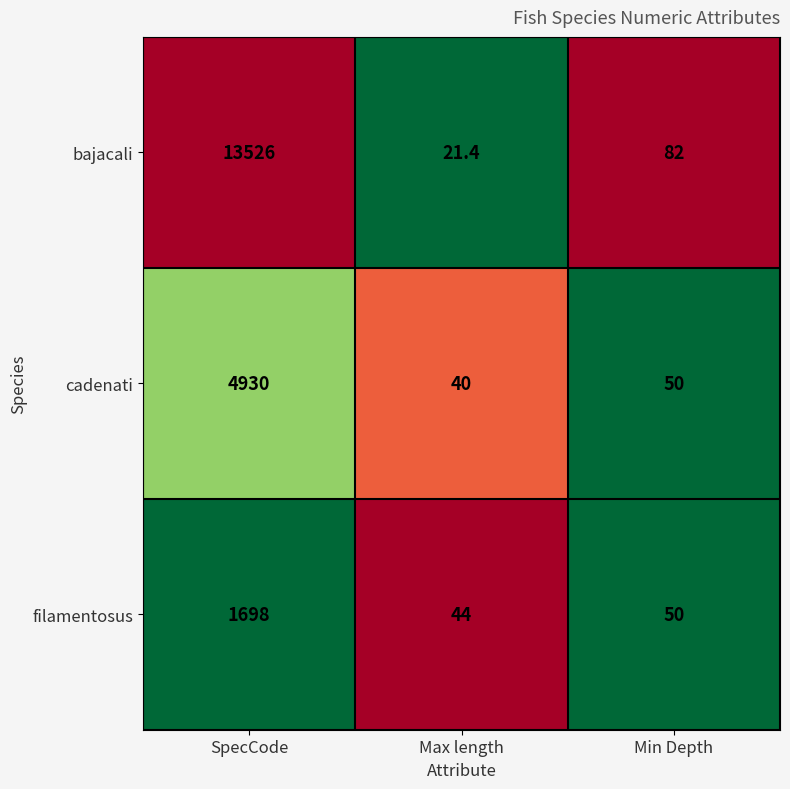

Which series has the largest total across all categories?

bajacali